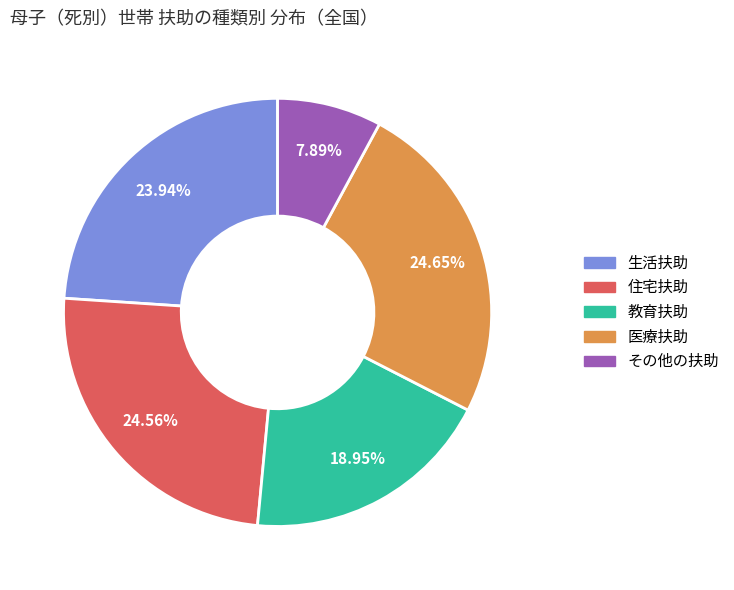

What is the total percentage of 住宅扶助 and 生活扶助?

48.5%